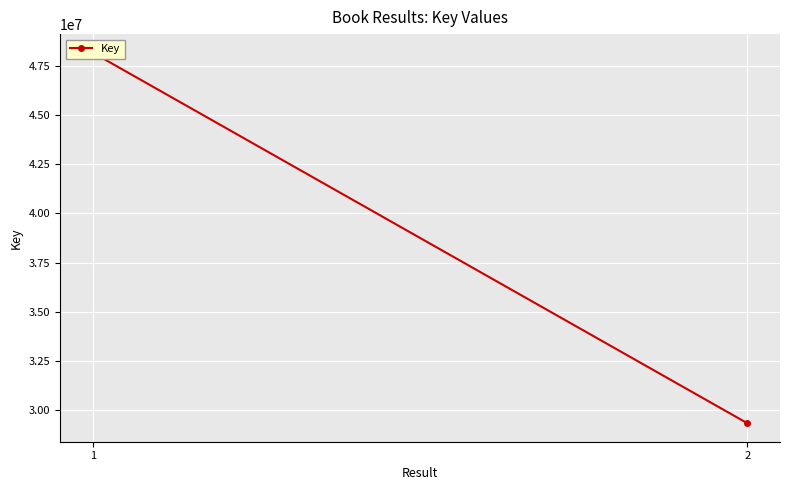

List the labels in order of value, smallest first.

2, 1